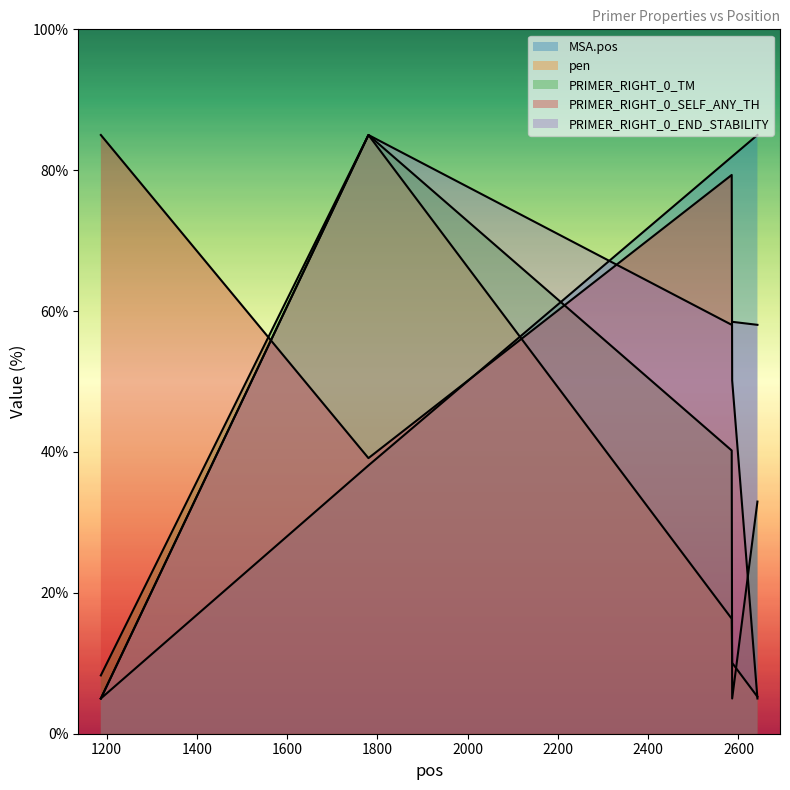

What is the difference between the MSA.pos values at 2642 and 1780?

46.9